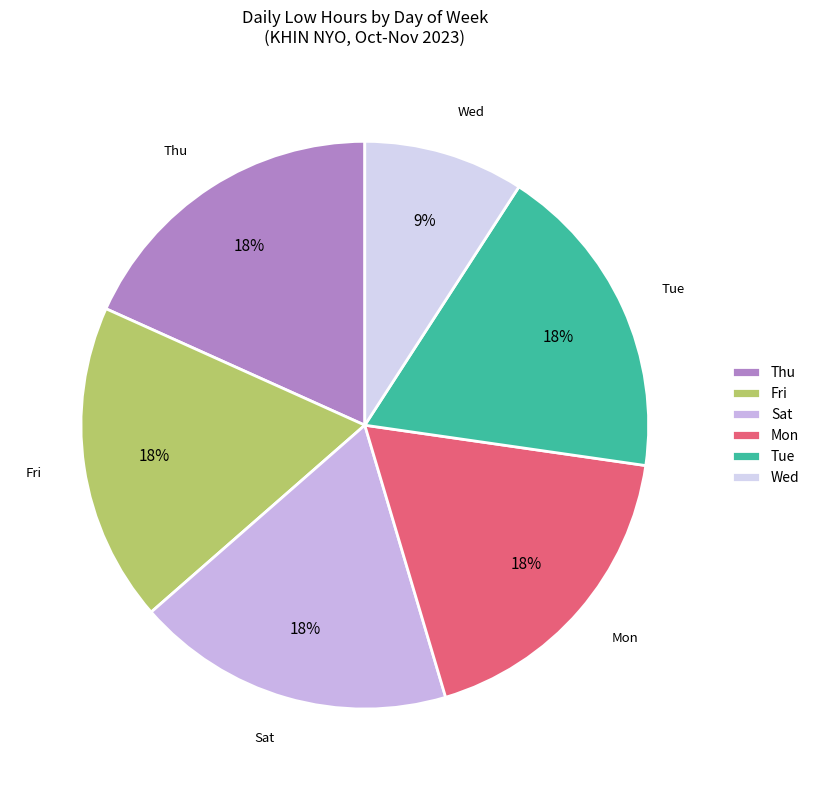

True or false: Wed accounts for 18% of the total.

False